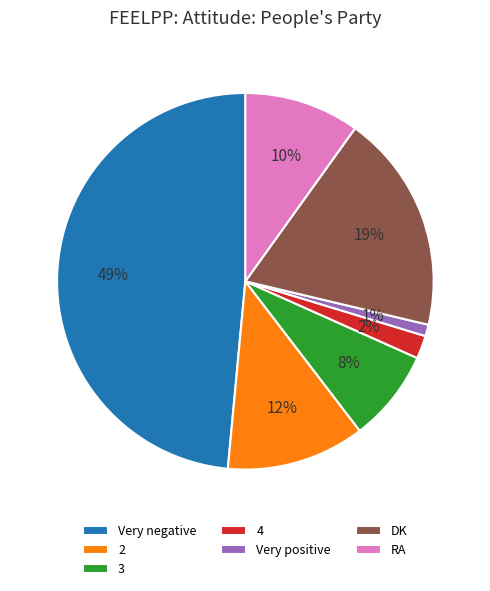

The Very positive slice represents 1% of the pie. True or false?

True